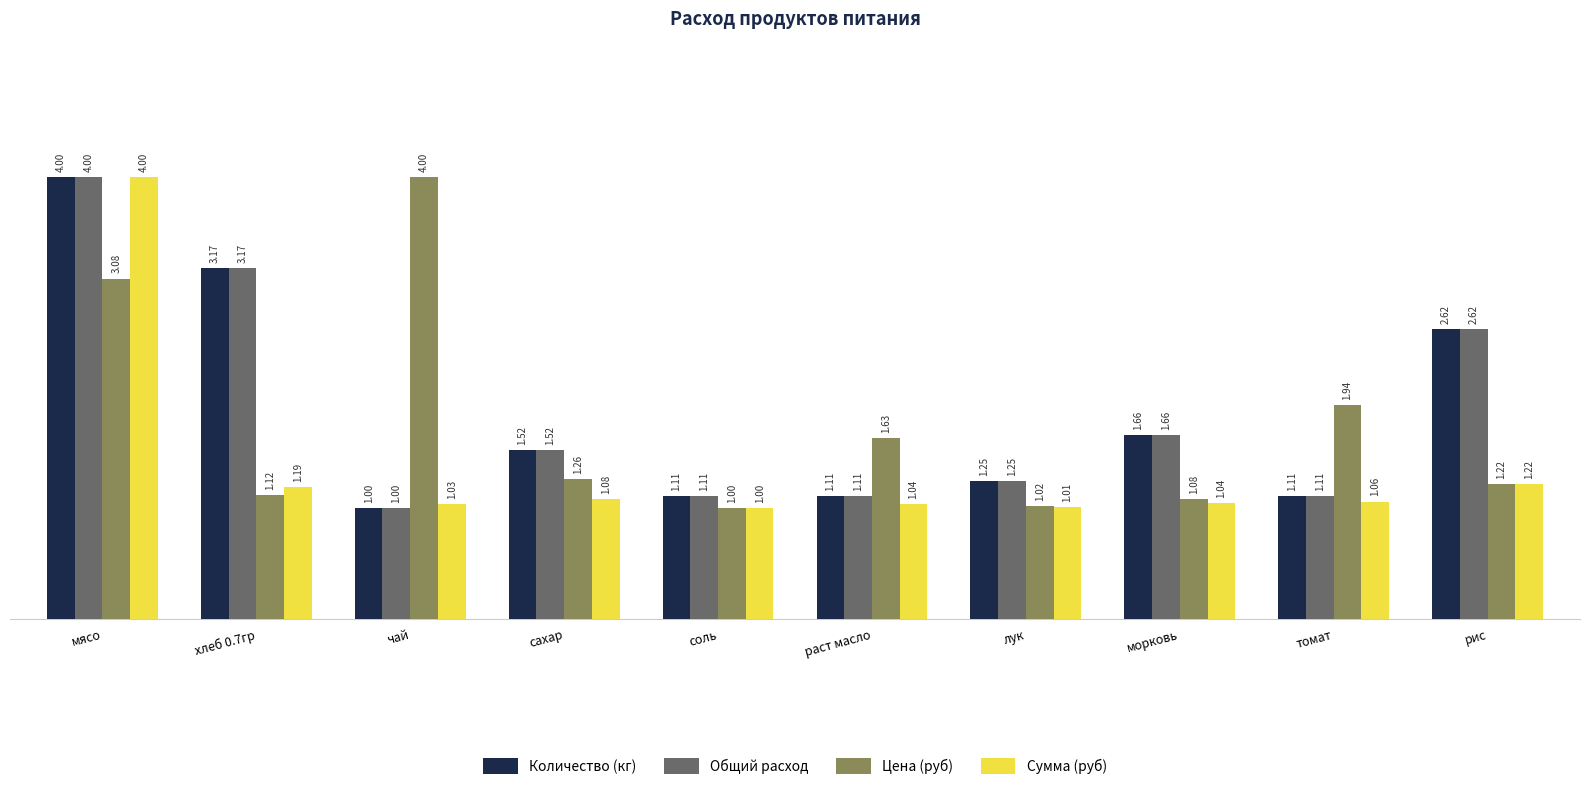

What value does the Сумма (руб) series have at раст масло?

1.0